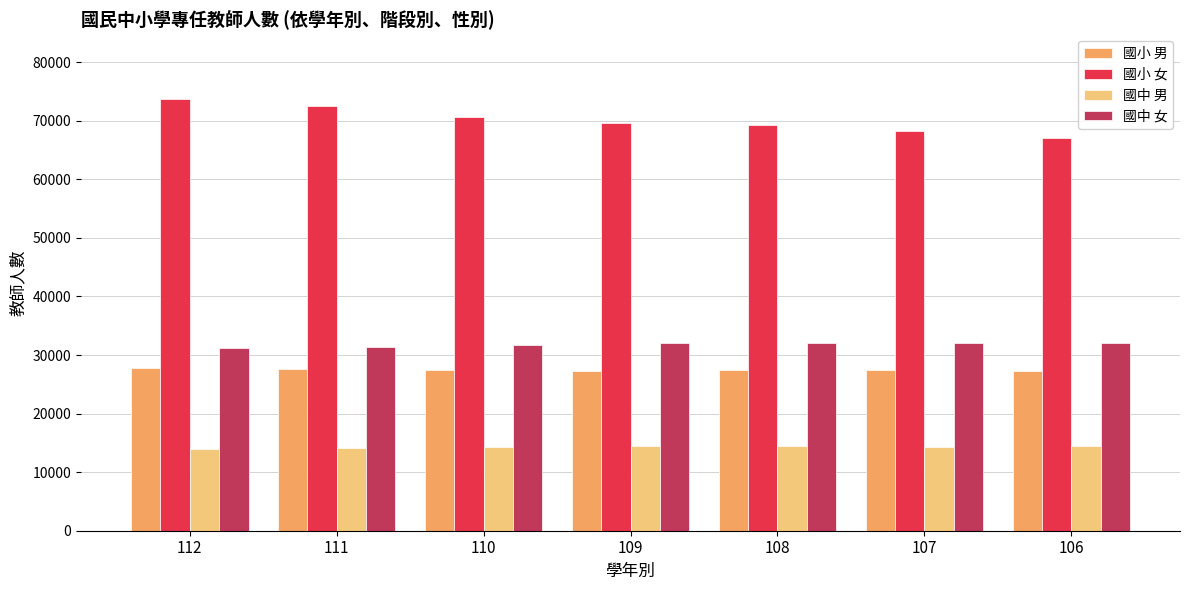

What is the total value across all series at 110?

144186